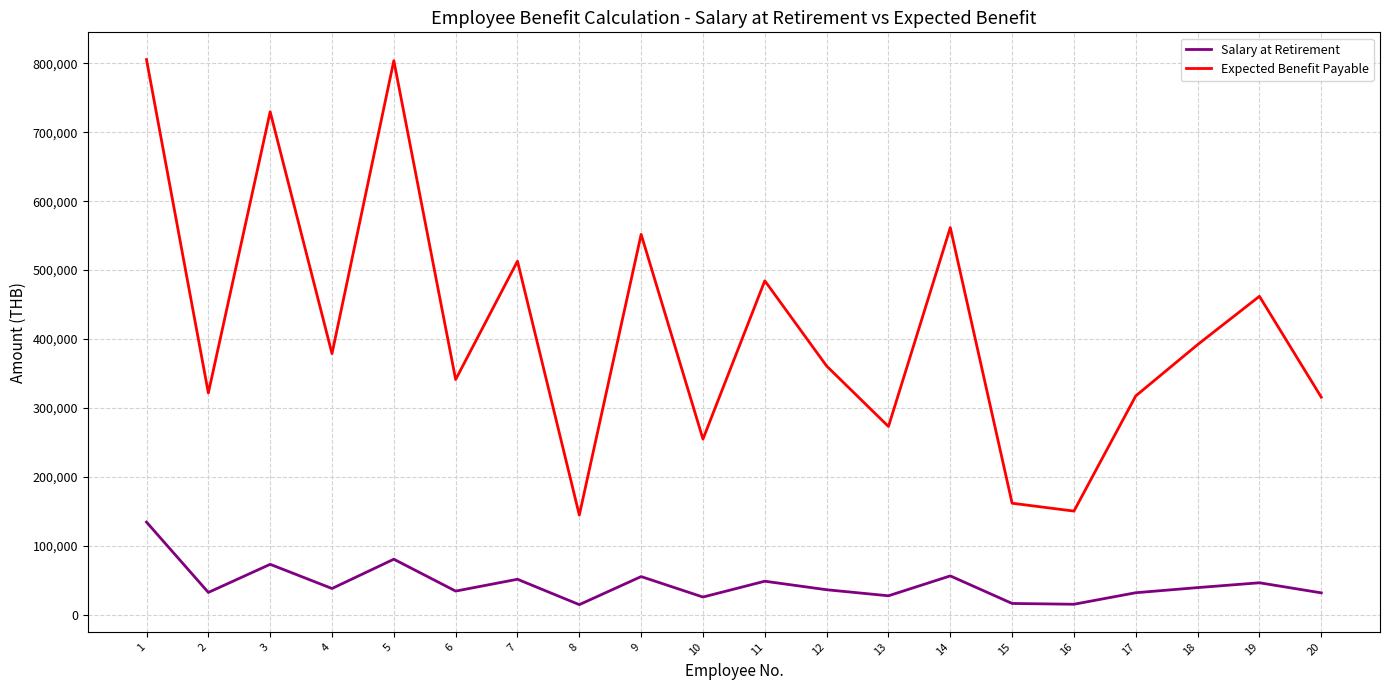

True or false: Salary at Retirement and Expected Benefit Payable cross at least once.

False